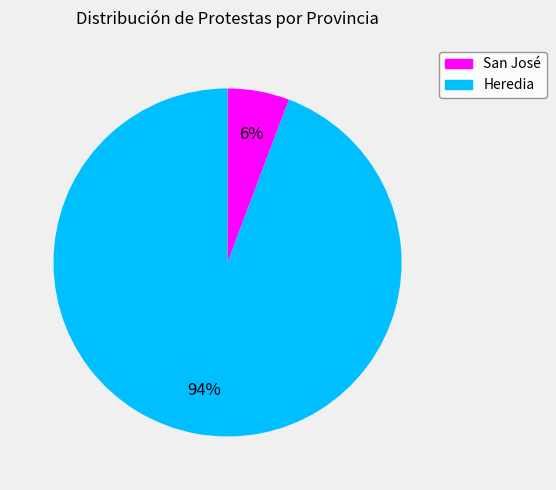

Does San José represent more than half of the total?

No